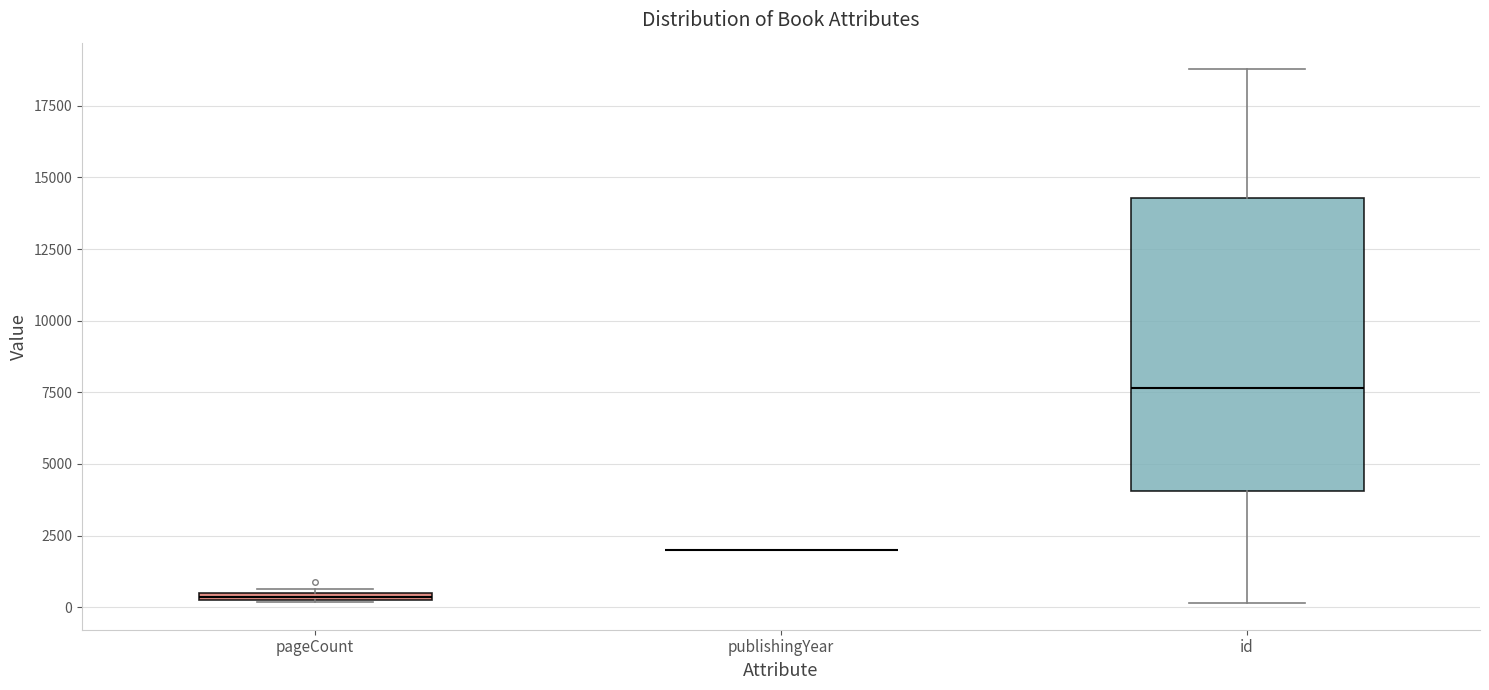

Which box is the tallest, from its lower edge to its upper edge?

id